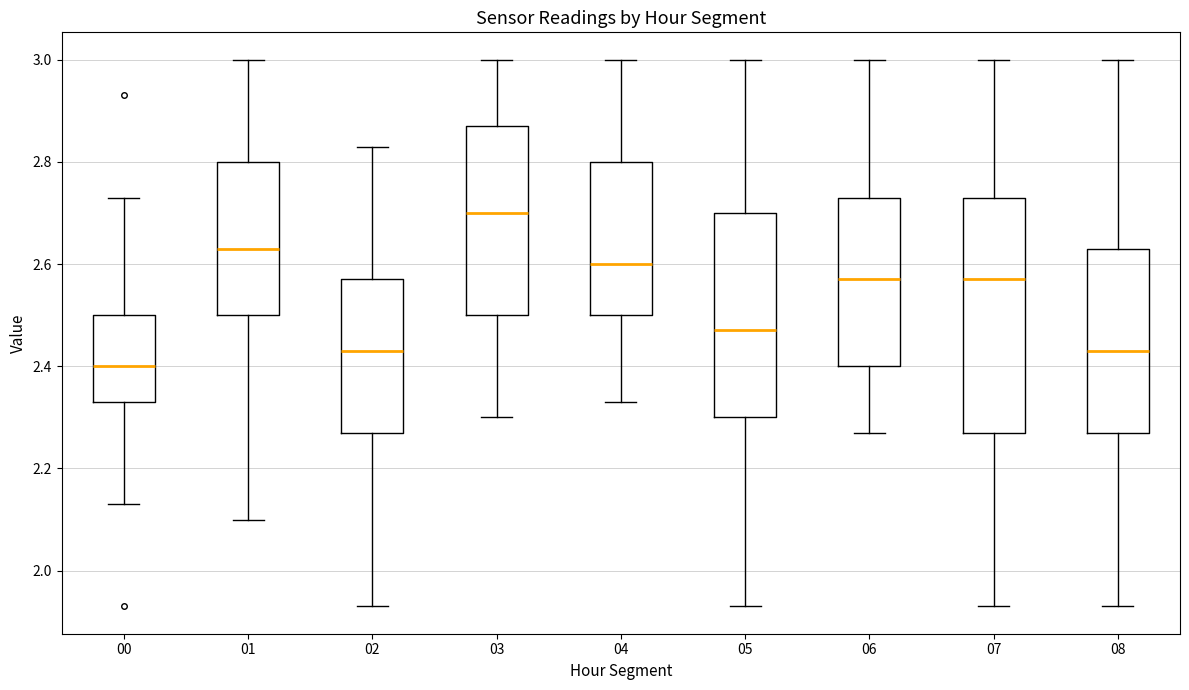

Which box's median line is the highest?

03